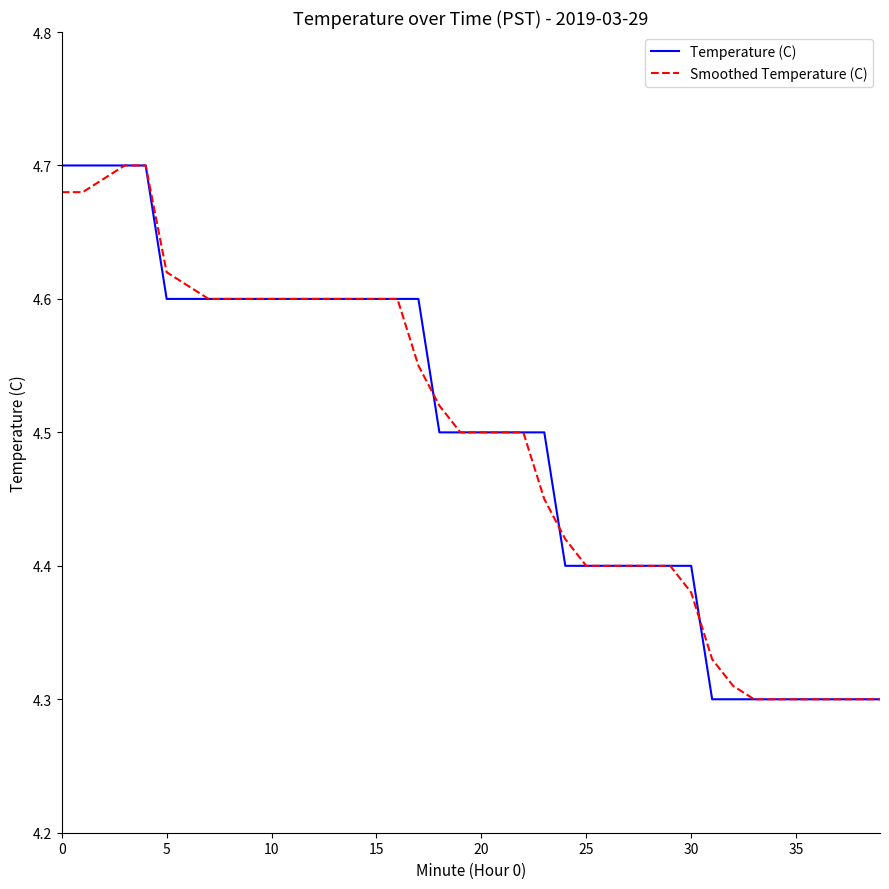

At how many categories does at least one series exceed 4?

40